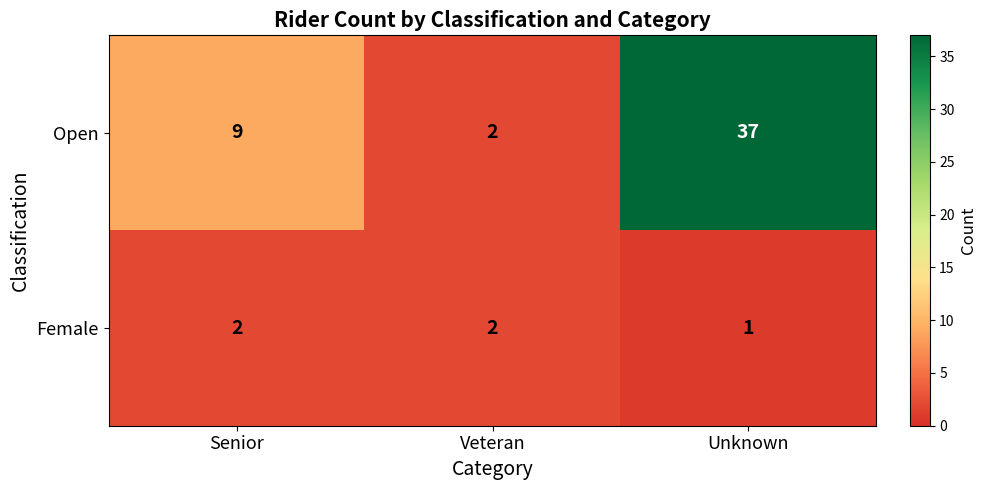

How many data points does each series have?

3